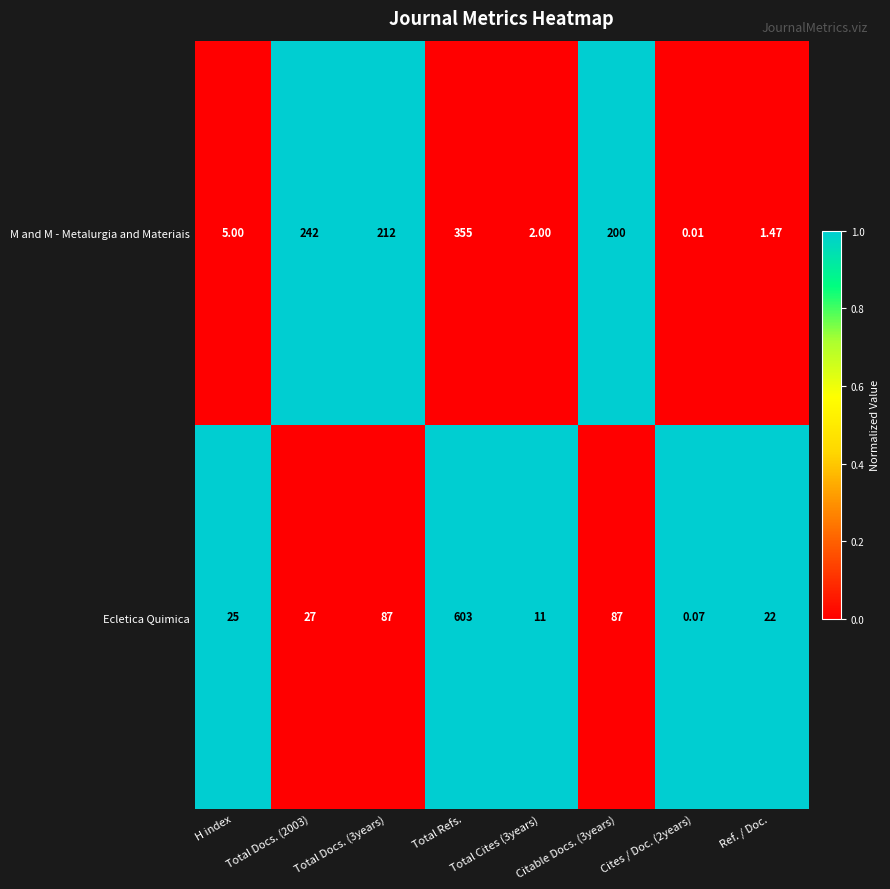

Which series has the largest total across all categories?

M and M - Metalurgia and Materiais